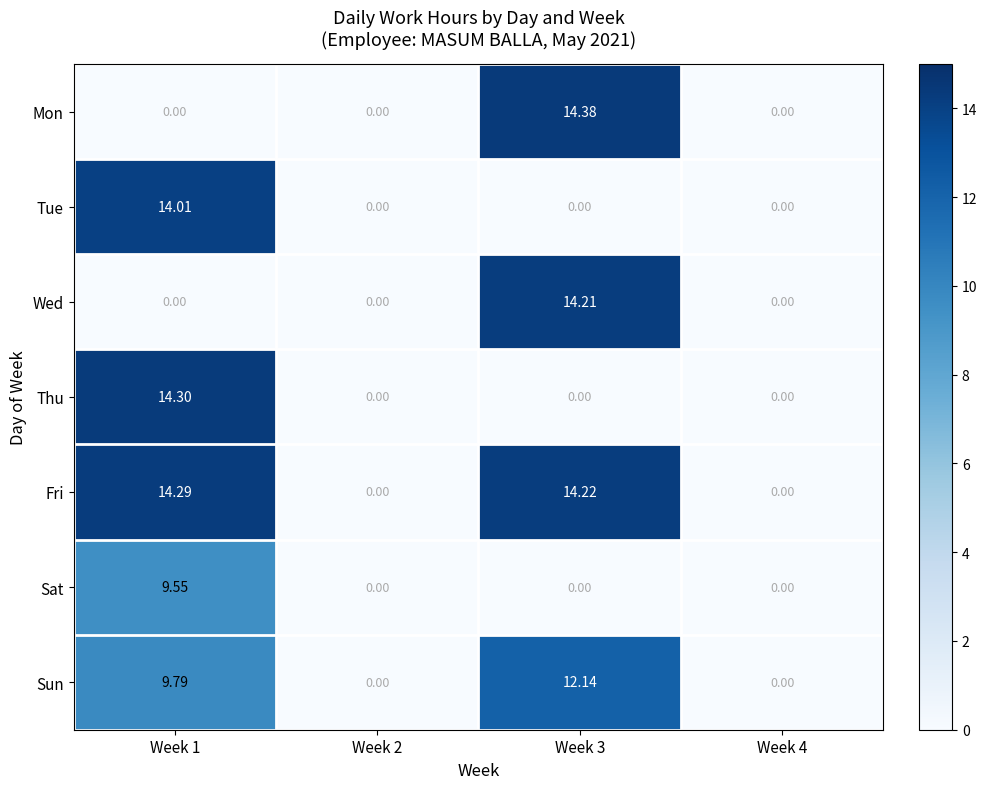

Count the number of data series in this chart.

7